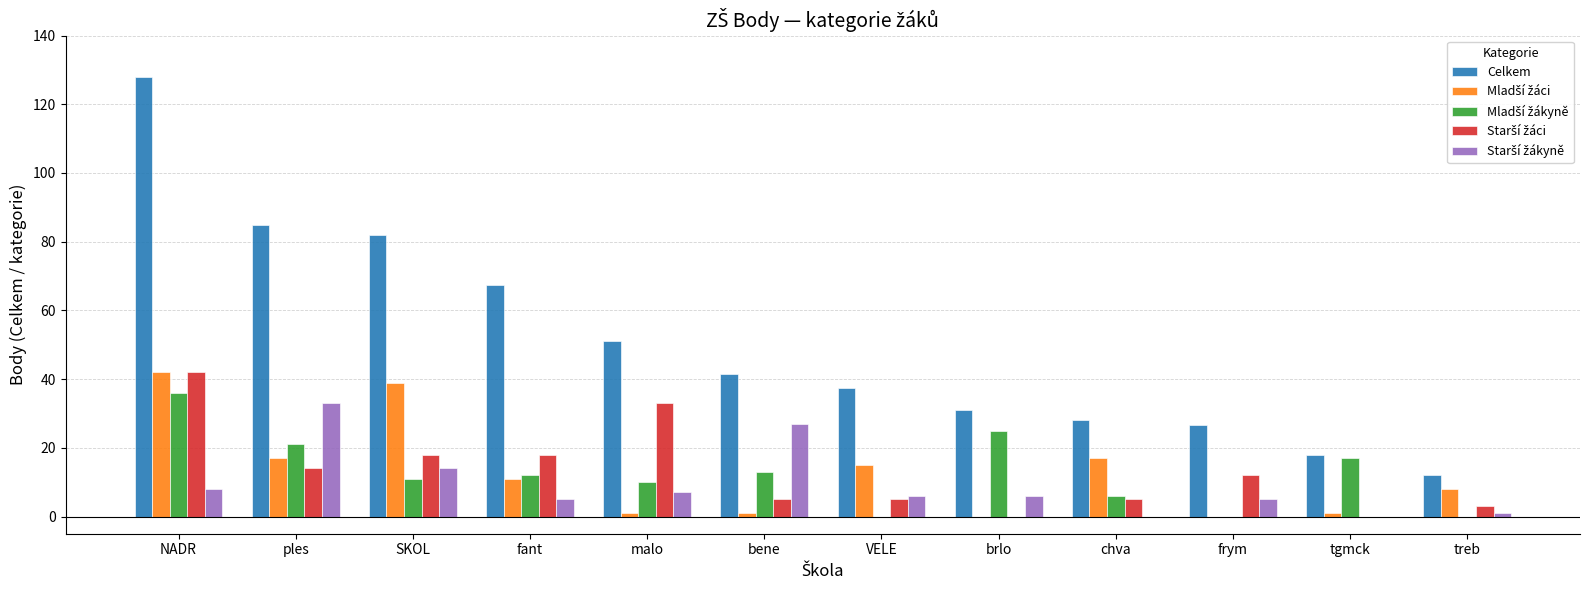

What is the greatest value displayed?

128.0